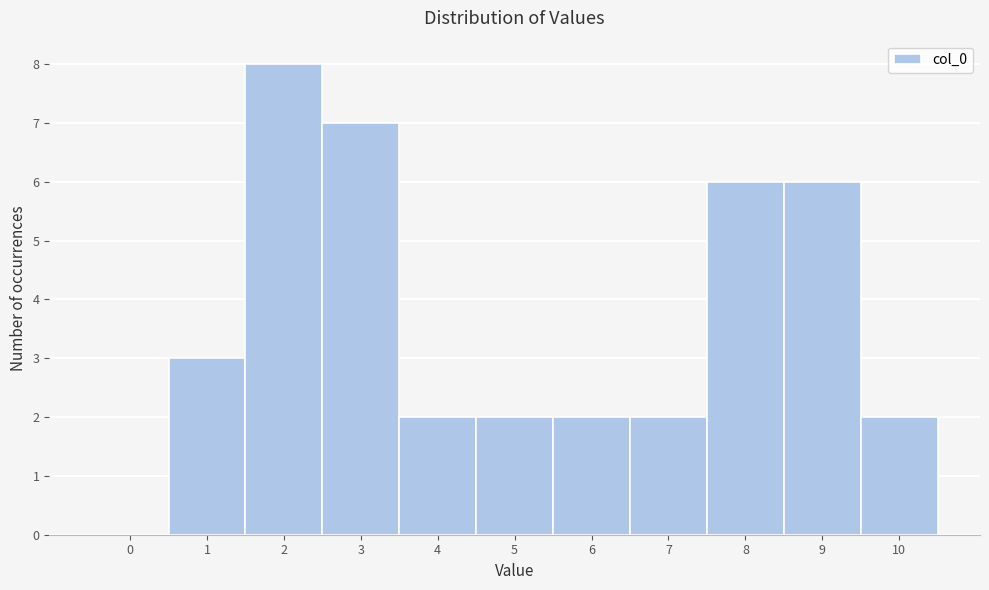

Reading left to right, what are all the values shown in this chart?

0=0	1=3	2=8	3=7	4=2	5=2	6=2	7=2	8=6	9=6	10=2